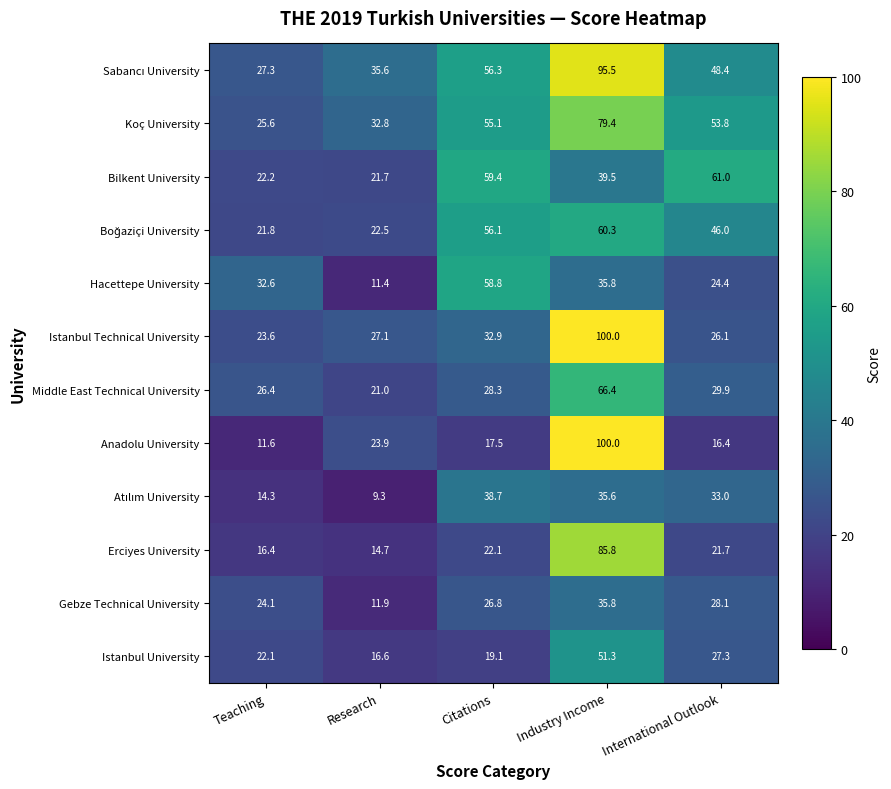

List the labels in order of Anadolu University value, largest first.

Industry Income, Research, Citations, International Outlook, Teaching